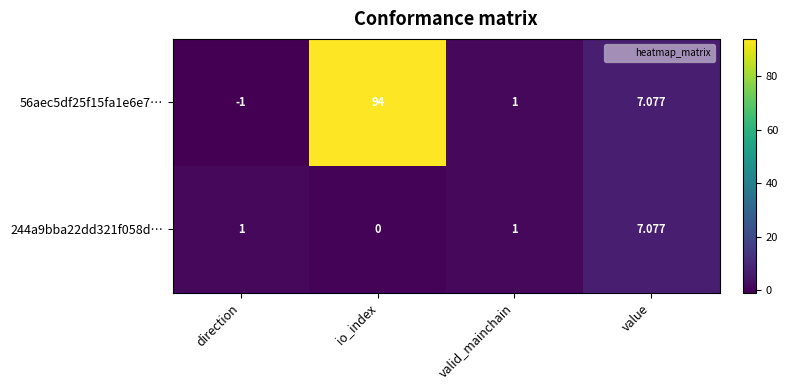

At which category is the sum across all series the highest?

io_index